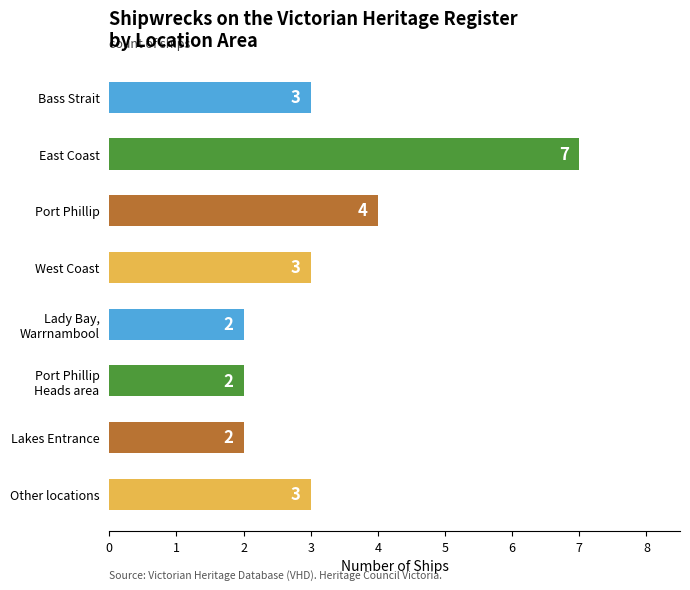

What is the value of the 1st bar from the top?

3